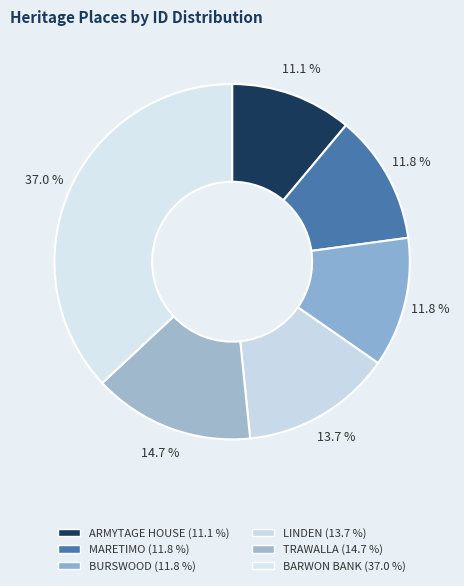

Which slice is the smallest?

ARMYTAGE HOUSE